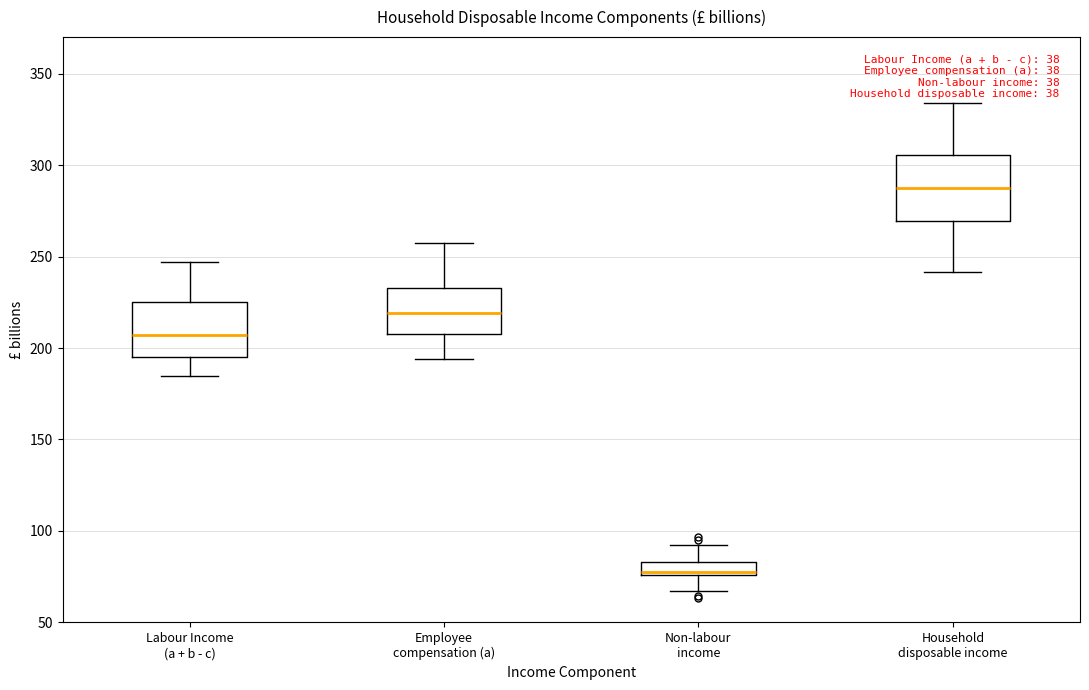

Where is the lower edge of the box for Employee compensation (a) on the y-axis? The values are not printed on the chart, so give them approximately, as read against the axis.

210